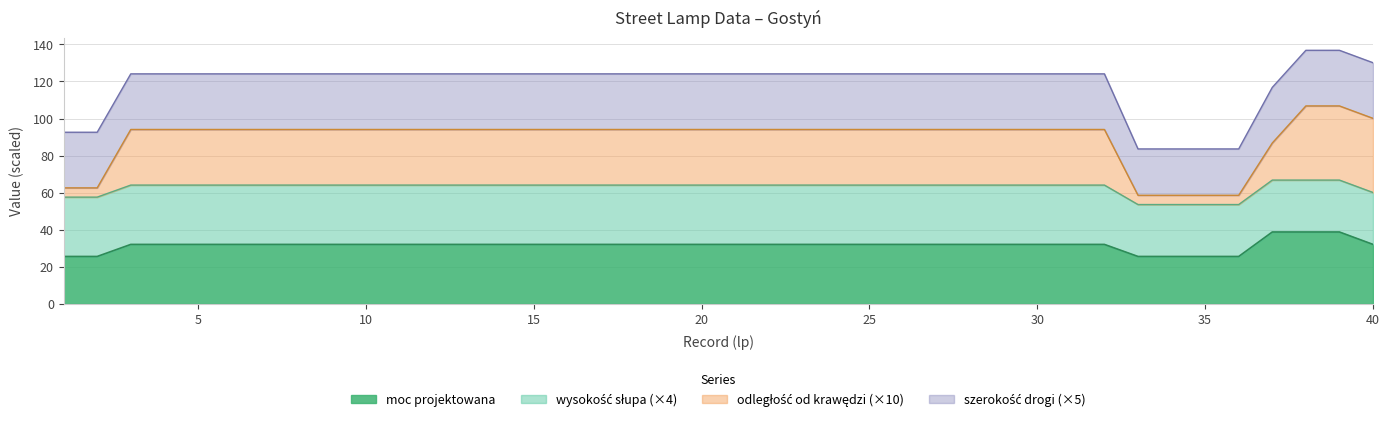

At which label does moc projektowana first exceed 32?

3